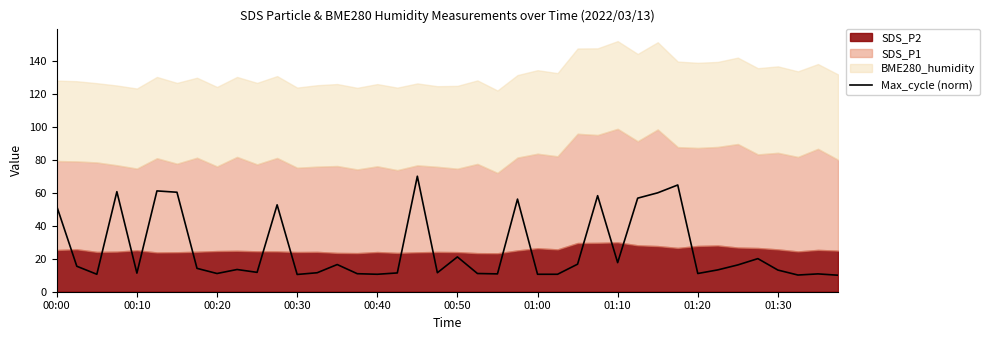

The value at 26 is 25.9. True or false?

False